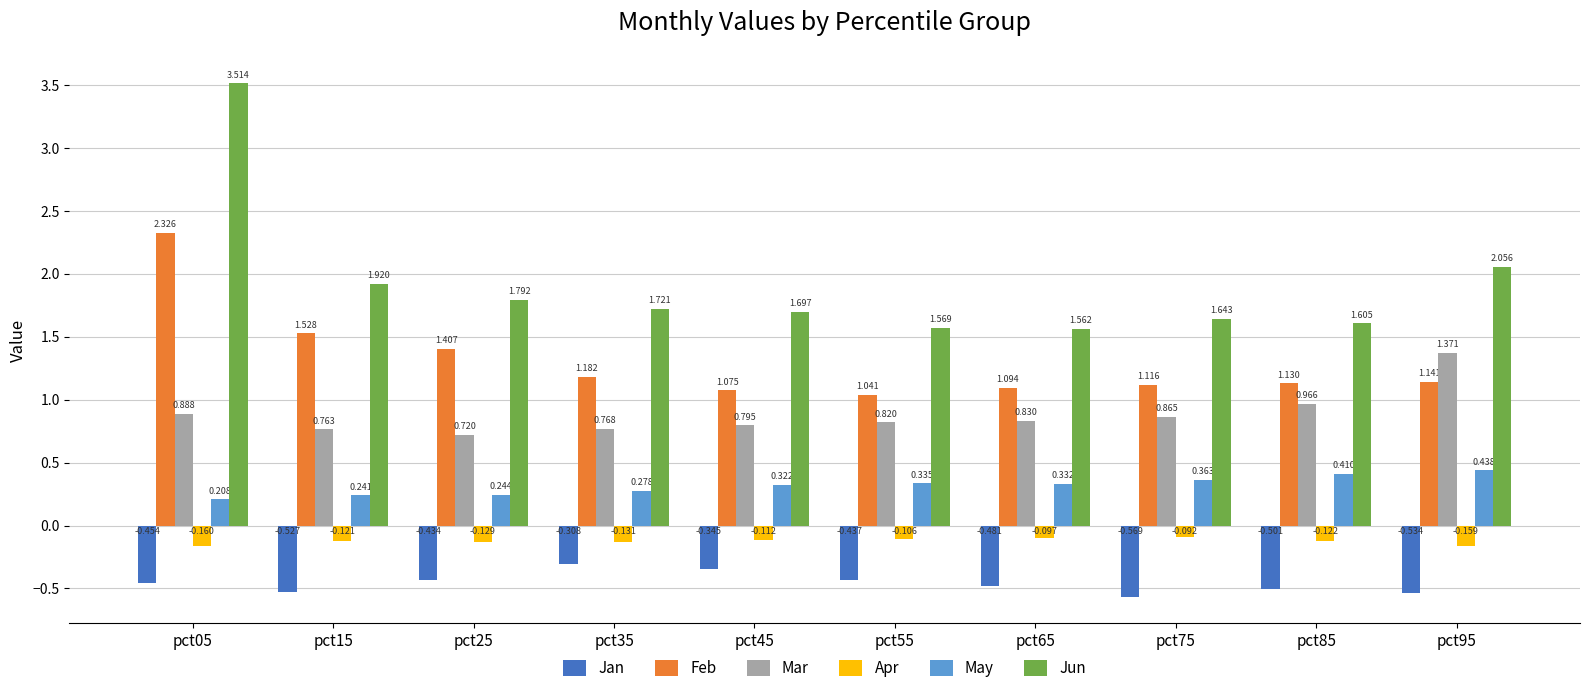

What are all the series names shown in the legend?

Jan, Feb, Mar, Apr, May, Jun